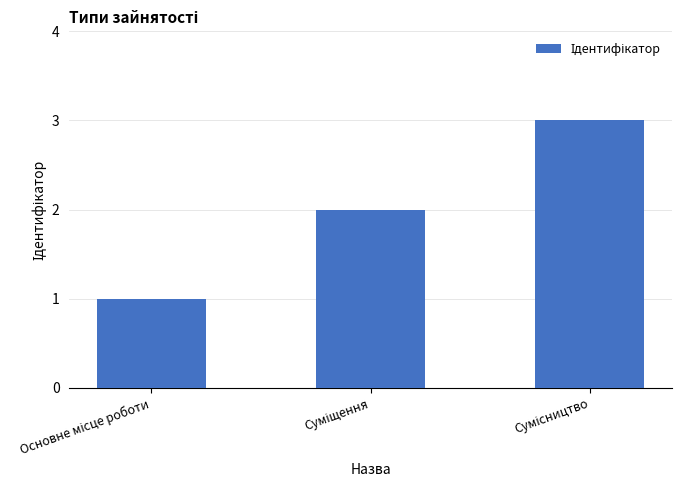

What is the greatest value displayed?

3